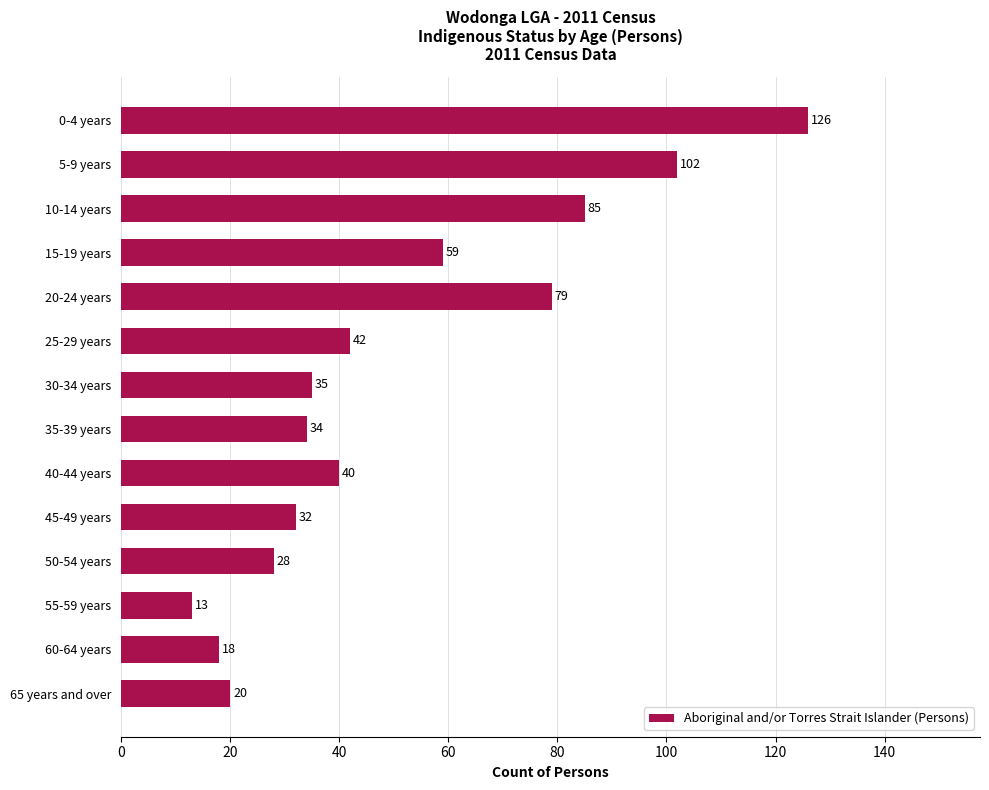

Rank the categories by value from highest to lowest.

0-4 years, 5-9 years, 10-14 years, 20-24 years, 15-19 years, 25-29 years, 40-44 years, 30-34 years, 35-39 years, 45-49 years, 50-54 years, 65 years and over, 60-64 years, 55-59 years